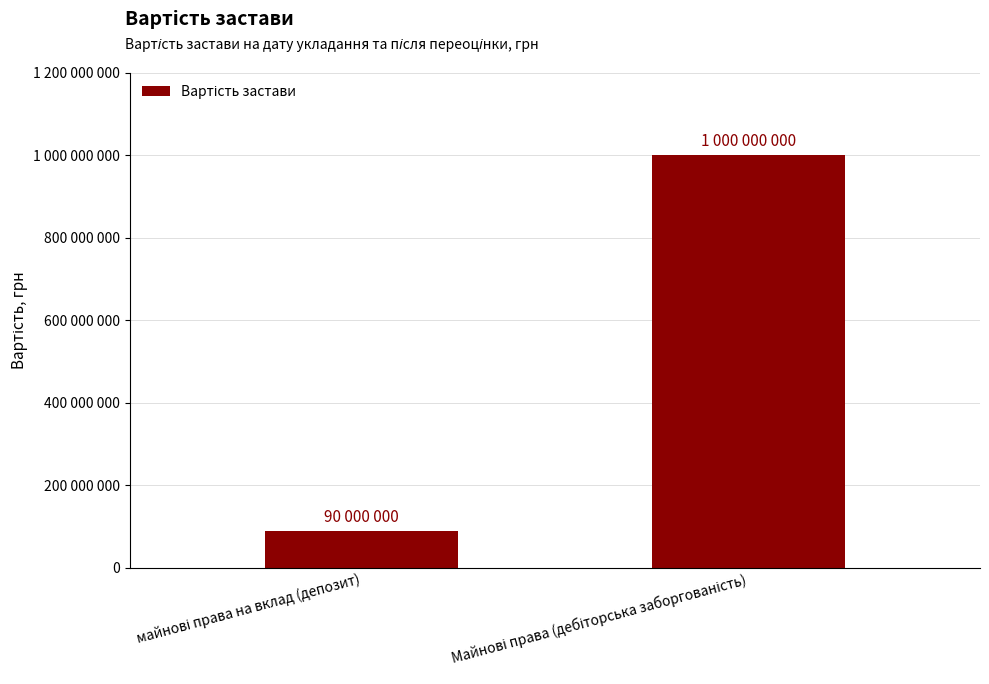

What is the average value?

545000000